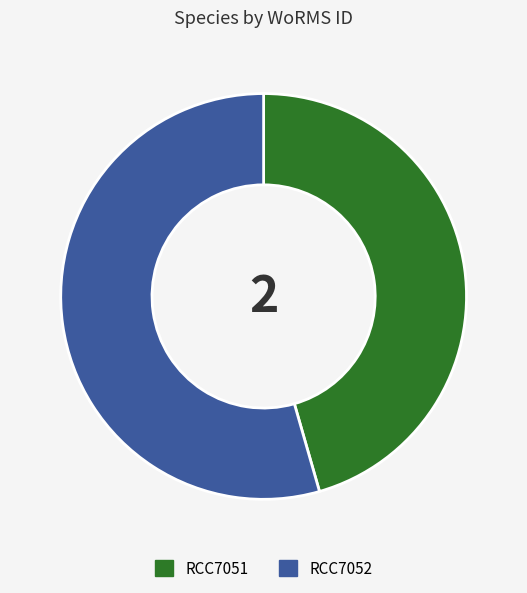

What is the smallest slice in the pie chart?

RCC7051